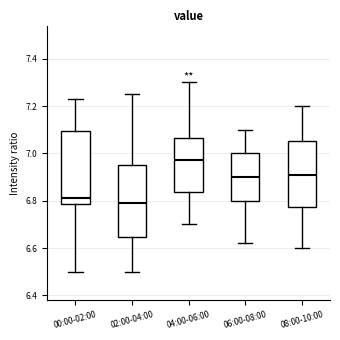

Reading left to right, transcribe this box plot: for each box, give where its median line is, the range the box spans, and where its two whiskers end, as read against the y-axis. The values are not printed on the chart, so give them approximately, as read against the axis.

00:00-02:00: median 6.82, box 6.78 to 7.10, whiskers 6.50 to 7.24
02:00-04:00: median 6.80, box 6.64 to 6.96, whiskers 6.50 to 7.26
04:00-06:00: median 6.98, box 6.84 to 7.06, whiskers 6.70 to 7.30
06:00-08:00: median 6.90, box 6.80 to 7.00, whiskers 6.62 to 7.10
08:00-10:00: median 6.92, box 6.78 to 7.06, whiskers 6.60 to 7.20